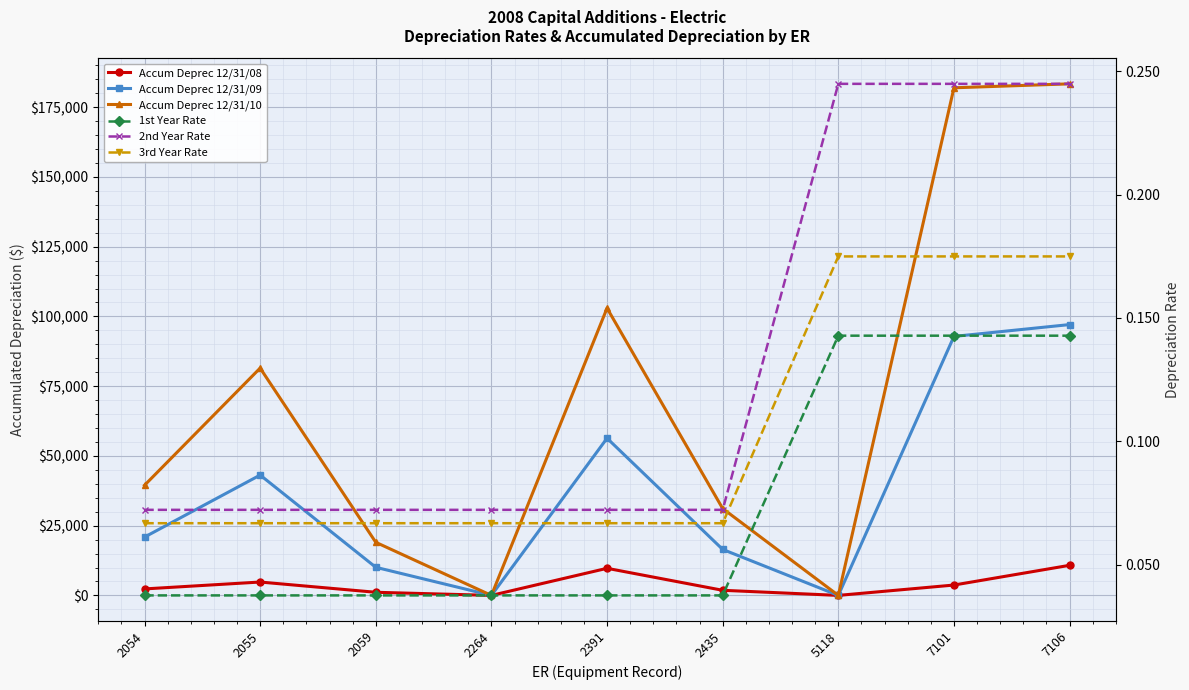

What are all the series names shown in the legend?

Accum Deprec 12/31/08, Accum Deprec 12/31/09, Accum Deprec 12/31/10, 1st Year Rate, 2nd Year Rate, 3rd Year Rate